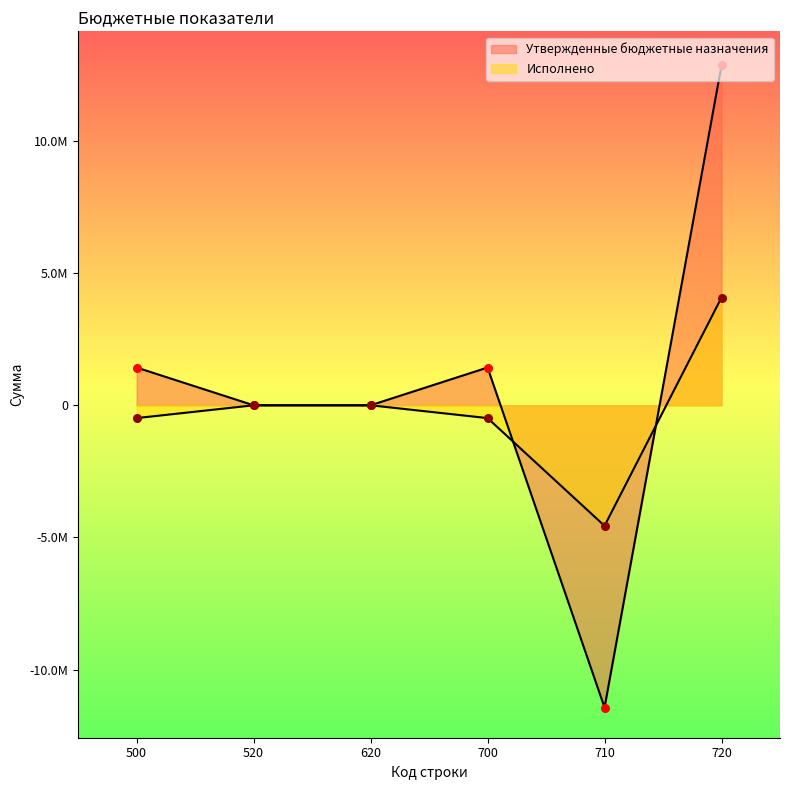

Which series reaches the maximum Y coordinate?

Утвержденные бюджетные назначения